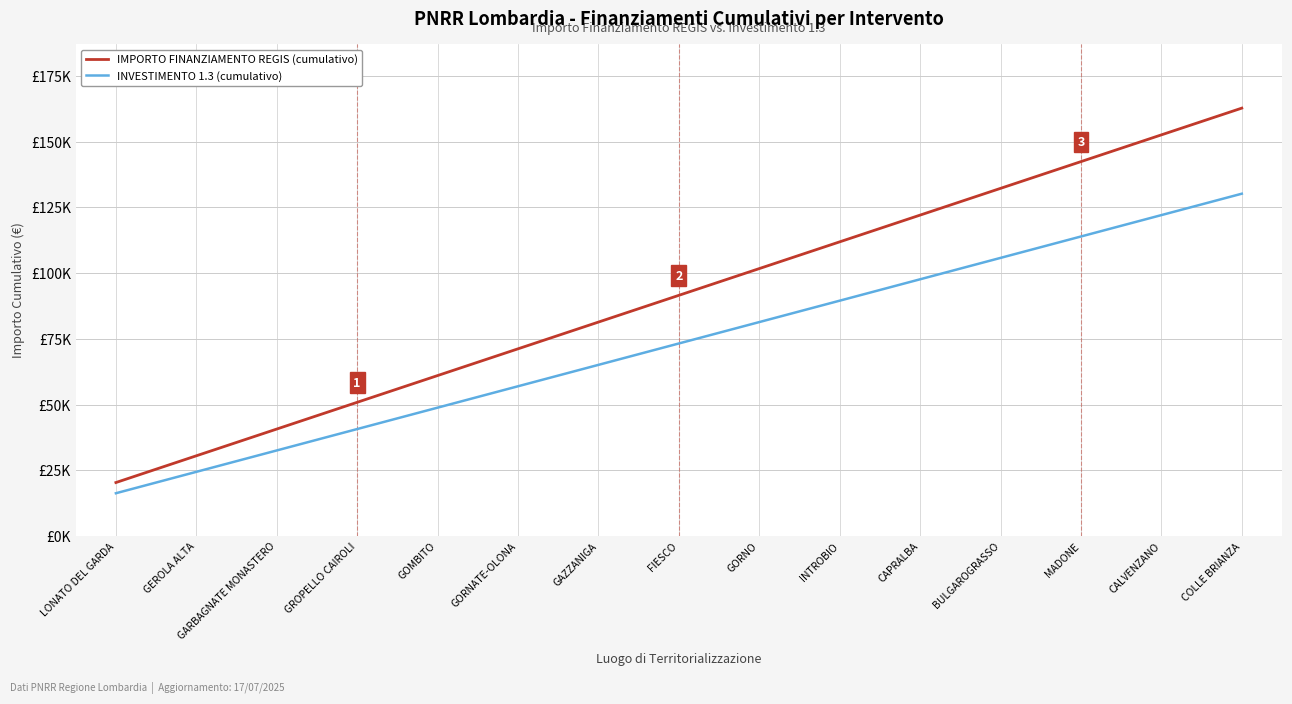

Which label corresponds to the smallest value in the chart?

LONATO DEL GARDA